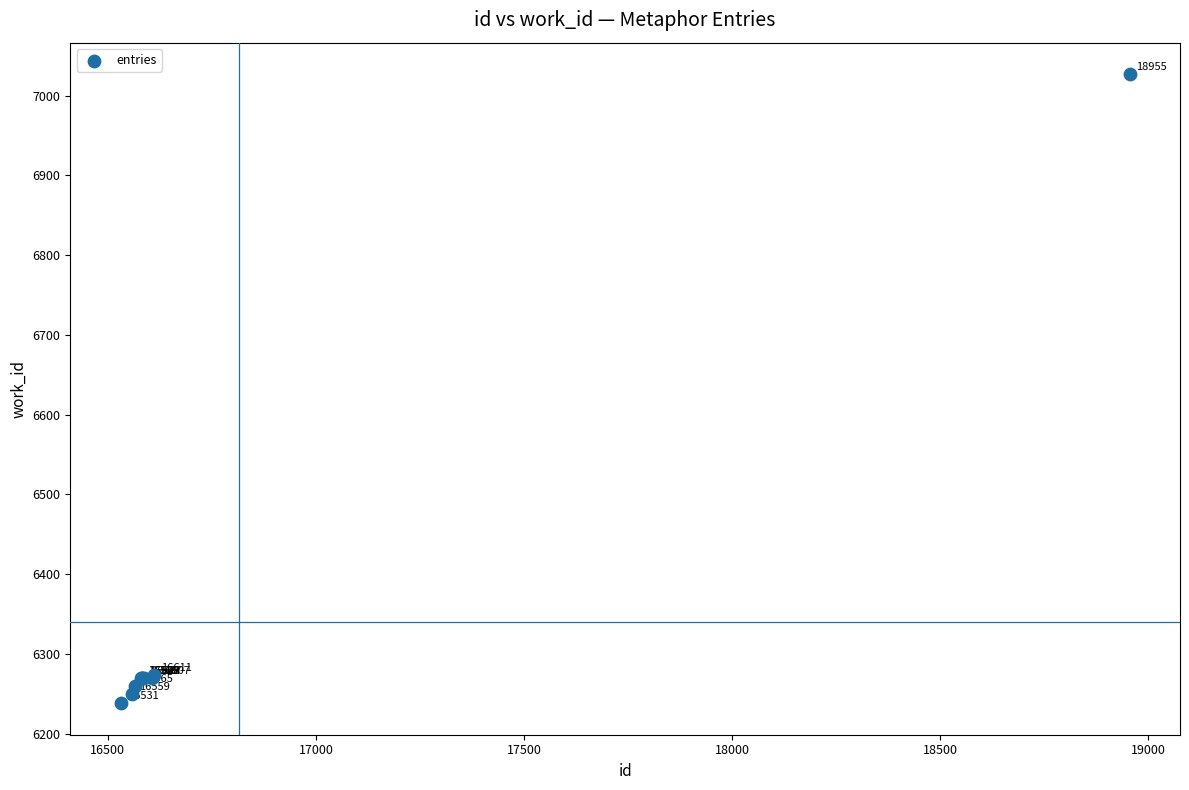

What Y value in the scatter plot is closest to 6632?

6273